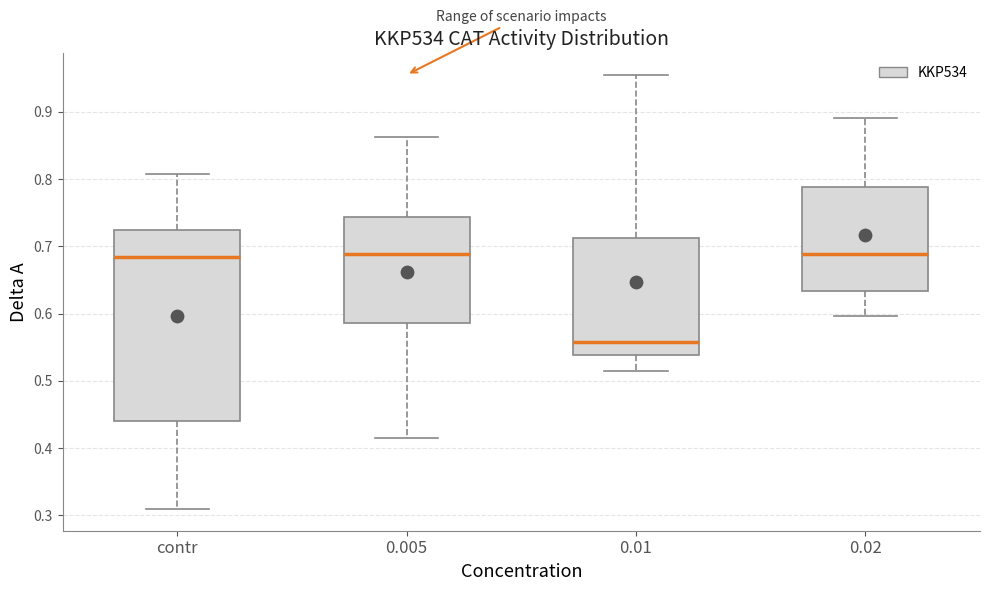

Reading left to right, read every box against the y-axis: the position of its median line, the range the box covers, and the ends of its whiskers. The values are not printed on the chart, so give them approximately, as read against the axis.

contr: median 0.68, box 0.44 to 0.72, whiskers 0.31 to 0.81
0.005: median 0.69, box 0.59 to 0.74, whiskers 0.42 to 0.86
0.01: median 0.56, box 0.54 to 0.71, whiskers 0.51 to 0.95
0.02: median 0.69, box 0.63 to 0.79, whiskers 0.60 to 0.89